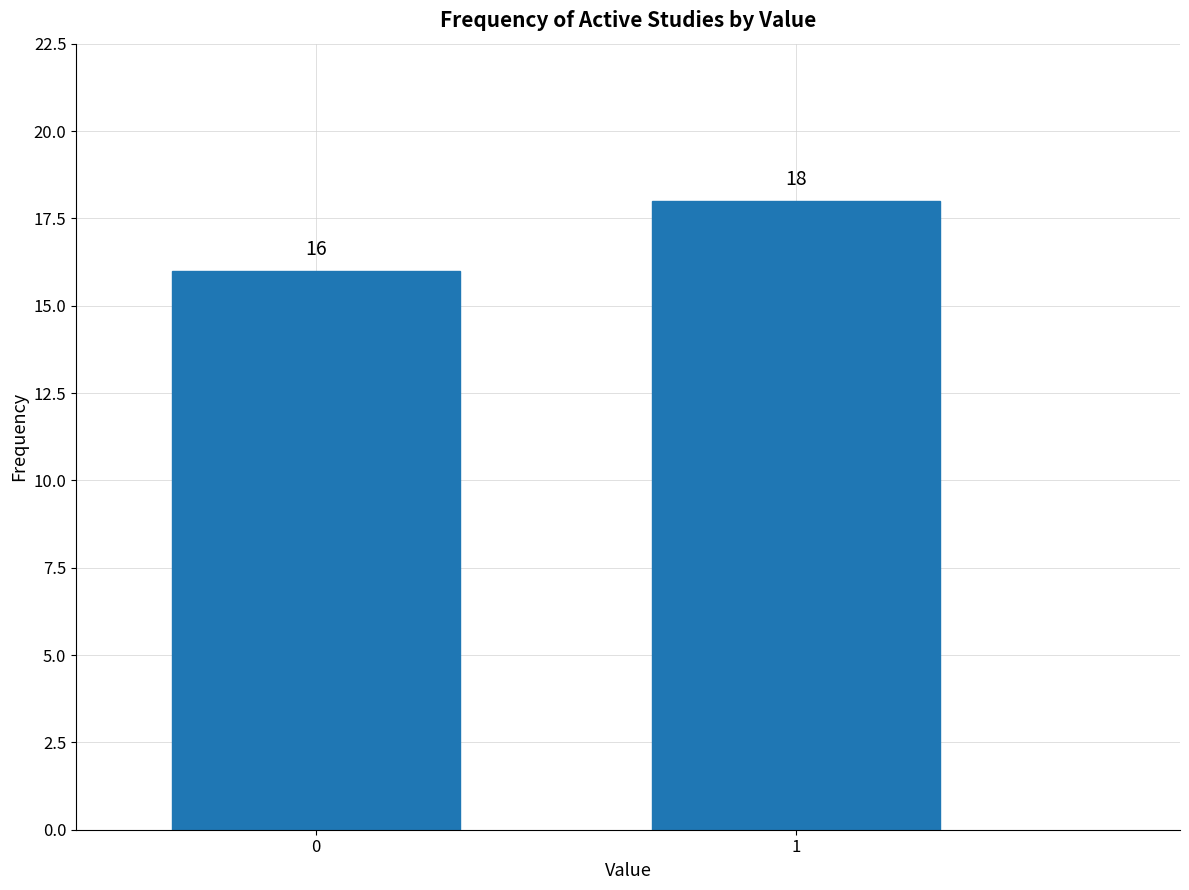

Reading left to right, list all the values displayed in this chart.

16	18